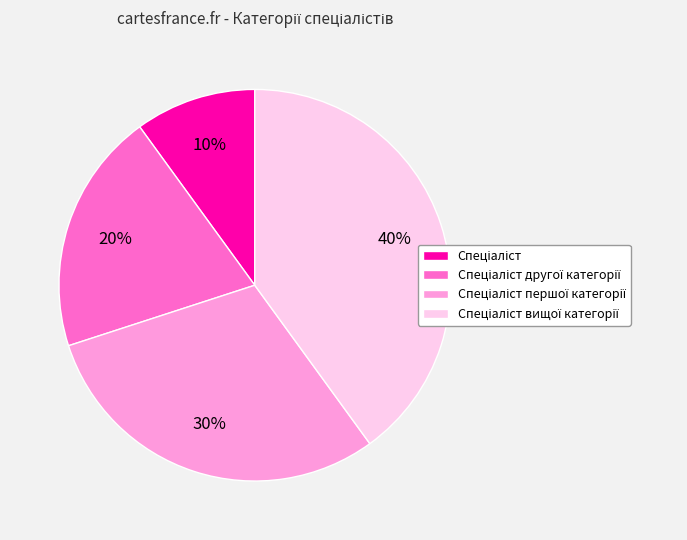

Is there a majority slice in this chart?

No